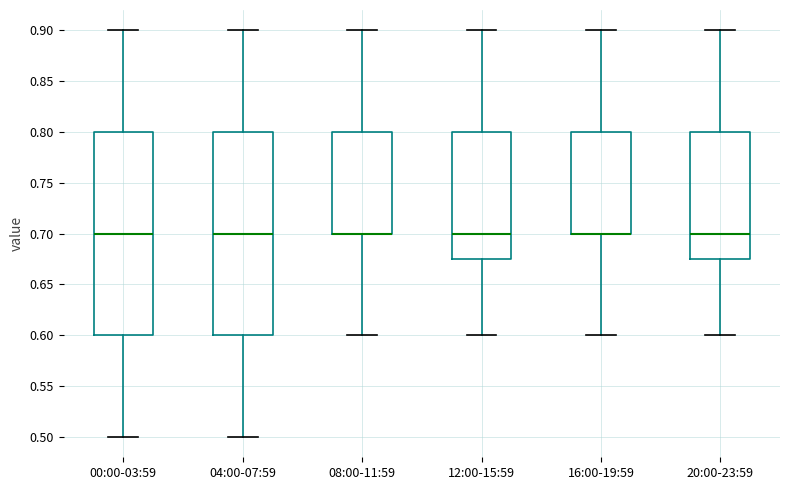

Reading left to right, transcribe this box plot: for each box, give where its median line is, the range the box spans, and where its two whiskers end, as read against the y-axis. The values are not printed on the chart, so give them approximately, as read against the axis.

00:00-03:59: median 0.700, box 0.600 to 0.800, whiskers 0.500 to 0.900
04:00-07:59: median 0.700, box 0.600 to 0.800, whiskers 0.500 to 0.900
08:00-11:59: median 0.700 (drawn on the box's lower edge), box 0.700 to 0.800, whiskers 0.600 to 0.900
12:00-15:59: median 0.700, box 0.675 to 0.800, whiskers 0.600 to 0.900
16:00-19:59: median 0.700 (drawn on the box's lower edge), box 0.700 to 0.800, whiskers 0.600 to 0.900
20:00-23:59: median 0.700, box 0.675 to 0.800, whiskers 0.600 to 0.900